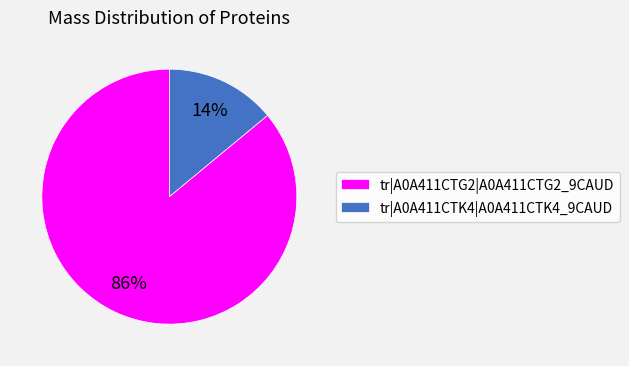

Which slice is the smallest?

tr|A0A411CTK4|A0A411CTK4_9CAUD